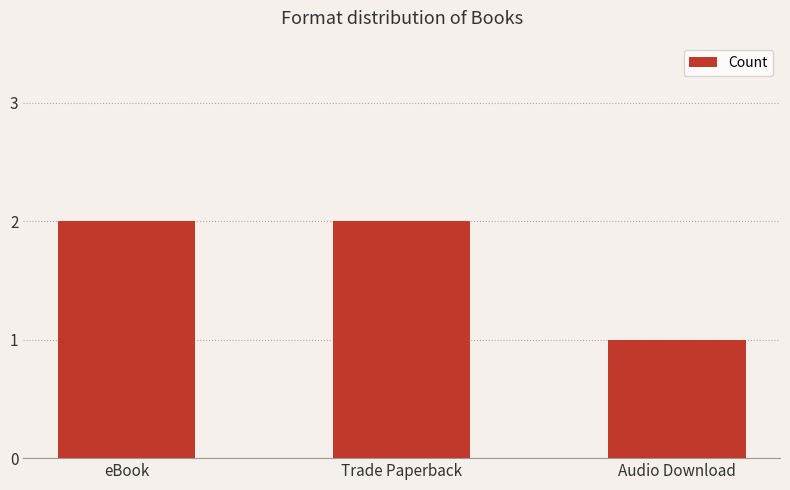

What is the difference between the maximum and minimum values?

1